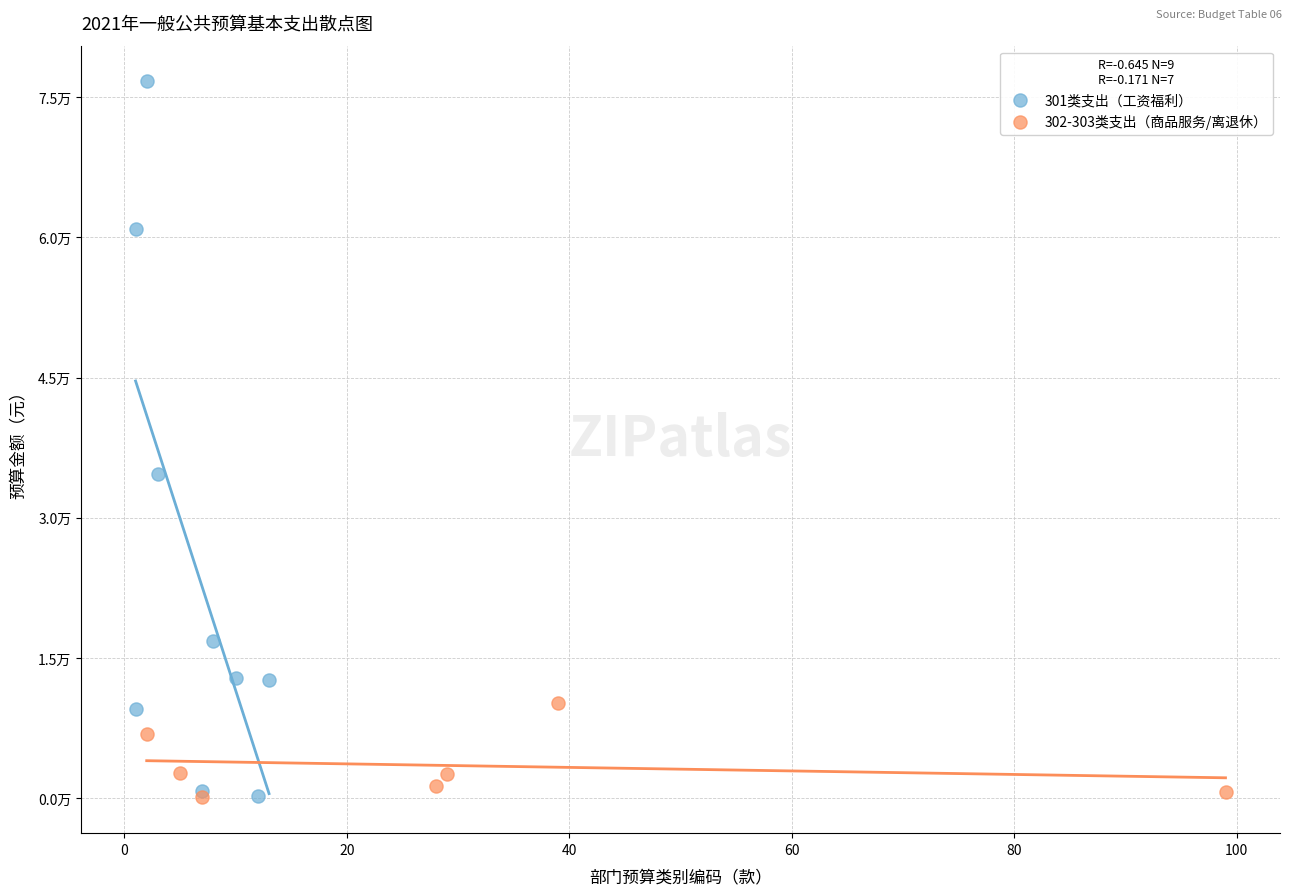

What are all the series names shown in the legend?

301类支出（工资福利）, 302-303类支出（商品服务/离退休）